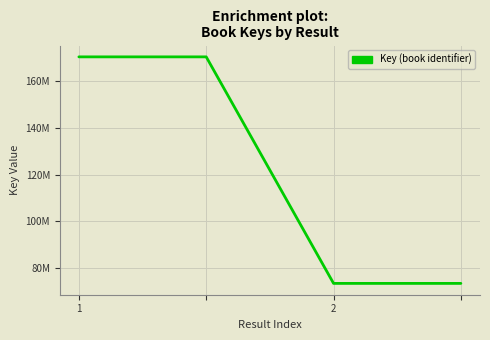

Is this an area chart (filled region under the line)?

No